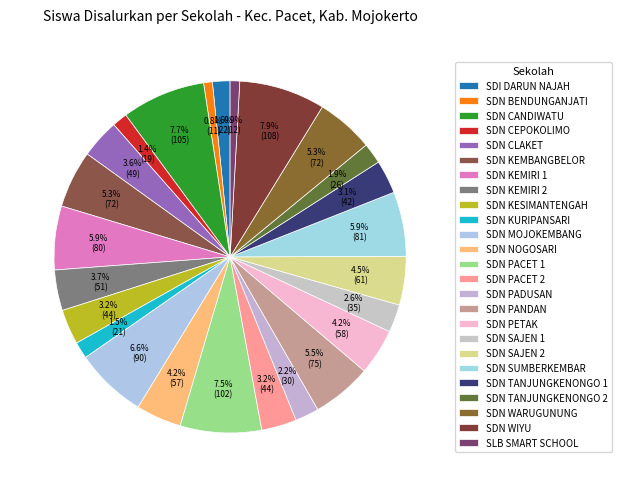

What is the total percentage of SDN SAJEN 1 and SDN NOGOSARI?

6.7%